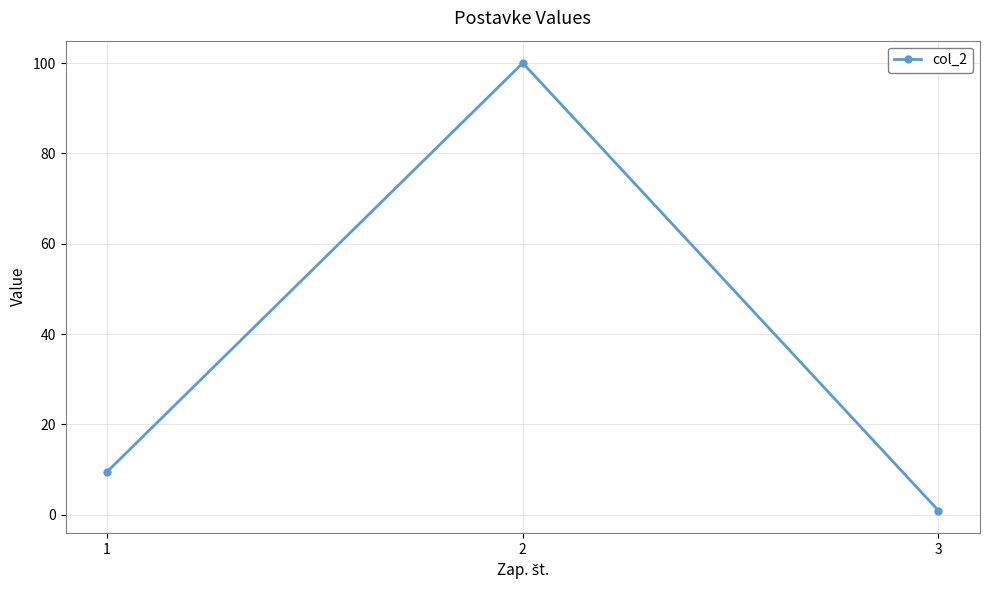

What is the value of the 1st point from the left?

9.5